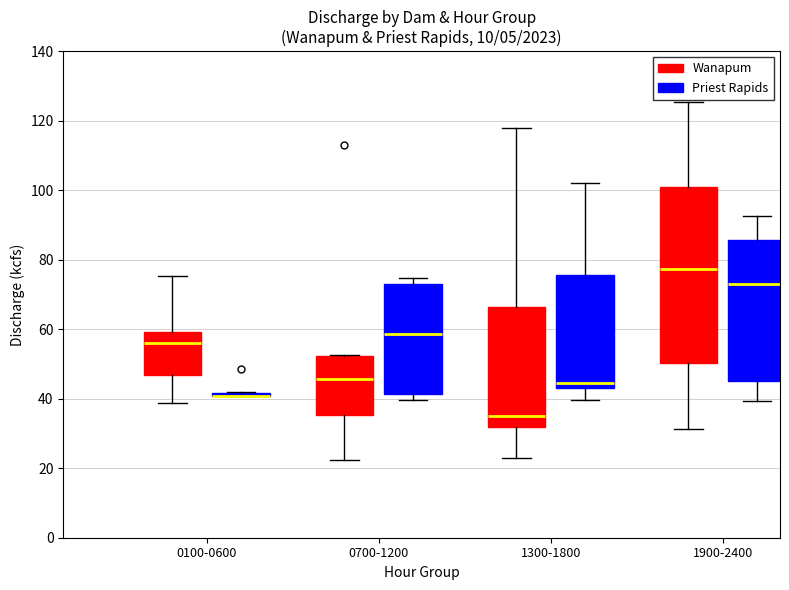

Reading left to right, read every box against the y-axis: the position of its median line, the range the box covers, and the ends of its whiskers. The values are not printed on the chart, so give them approximately, as read against the axis.

0100-0600 (Wanapum): median 56, box 46 to 60, whiskers 38 to 76
0100-0600 (Priest Rapids): box collapsed to a line at 40, whiskers 40 to 42
0700-1200 (Wanapum): median 46, box 36 to 52, whiskers 22 to 52
0700-1200 (Priest Rapids): median 58, box 42 to 74, whiskers 40 to 74 (just above the box's upper edge)
1300-1800 (Wanapum): median 36, box 32 to 66, whiskers 22 to 118
1300-1800 (Priest Rapids): median 44 (just above the box's lower edge), box 44 to 76, whiskers 40 to 102
1900-2400 (Wanapum): median 78, box 50 to 100, whiskers 32 to 126
1900-2400 (Priest Rapids): median 74, box 46 to 86, whiskers 40 to 92